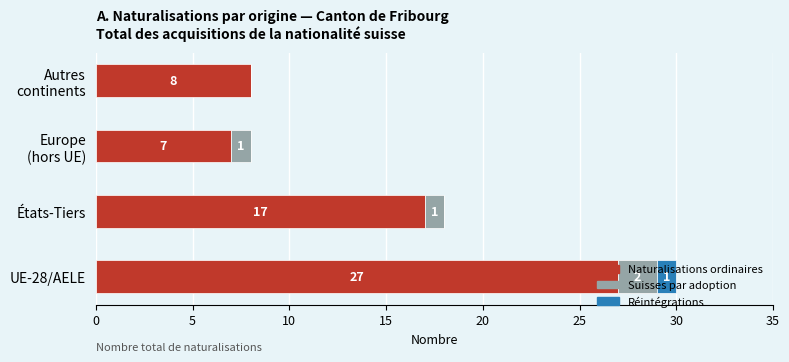

Which category has the highest value in the Naturalisations ordinaires series?

UE-28/AELE